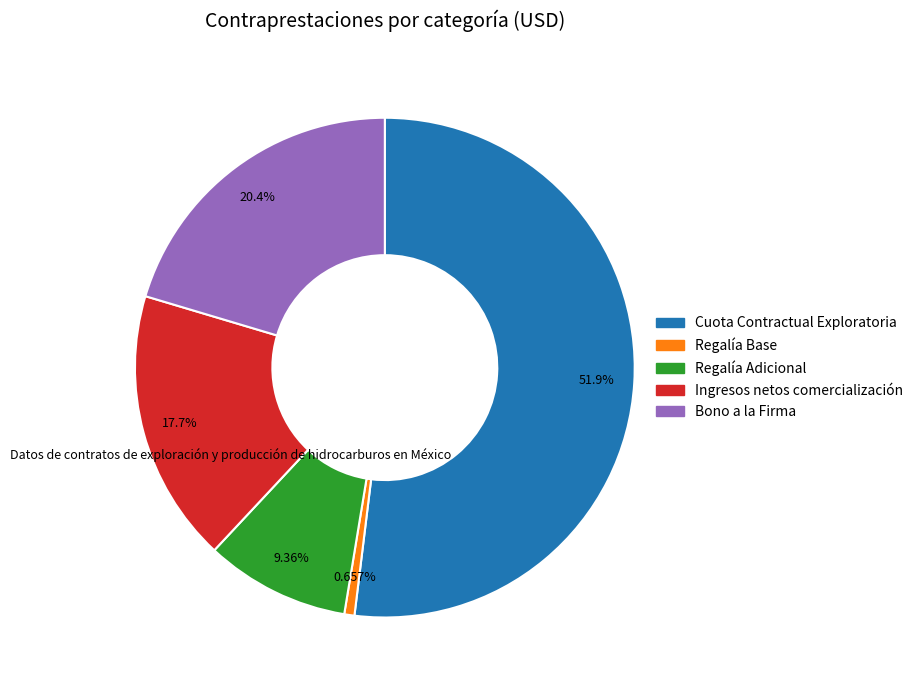

Approximately how many times larger is the value at Bono a la Firma compared to Ingresos netos comercialización?

1.2